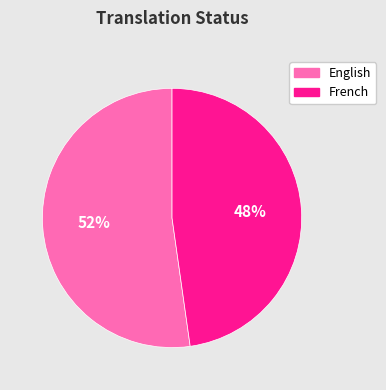

Which slice represents more than half of the pie?

English